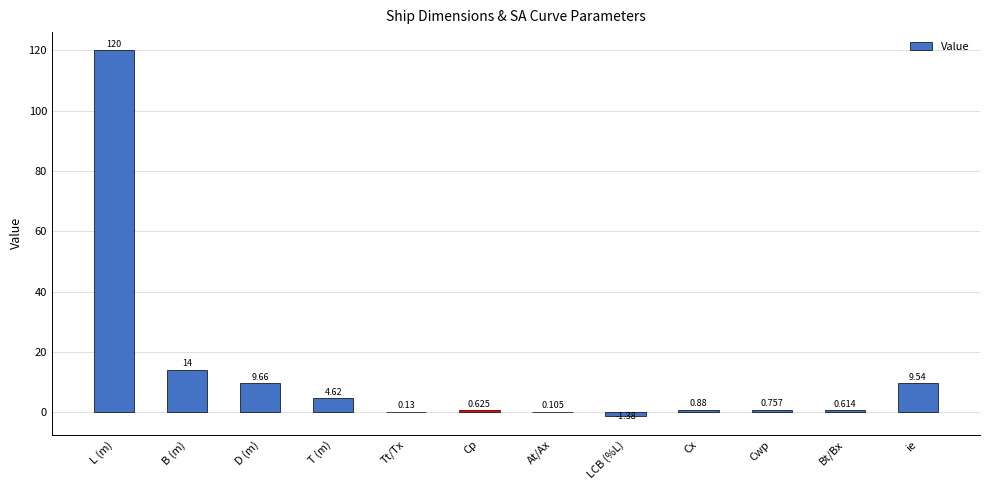

At which label is the value closest to 59?

B (m)